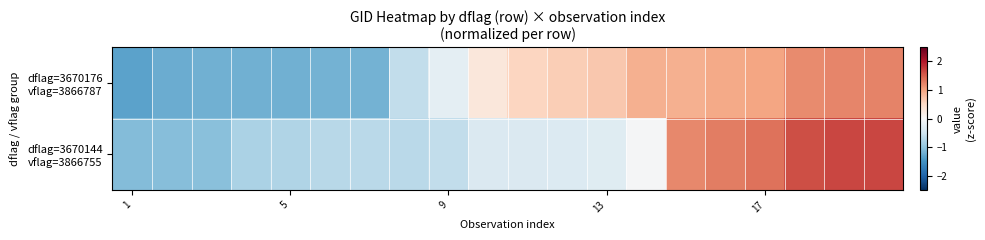

Which category has the highest value across all series?

19